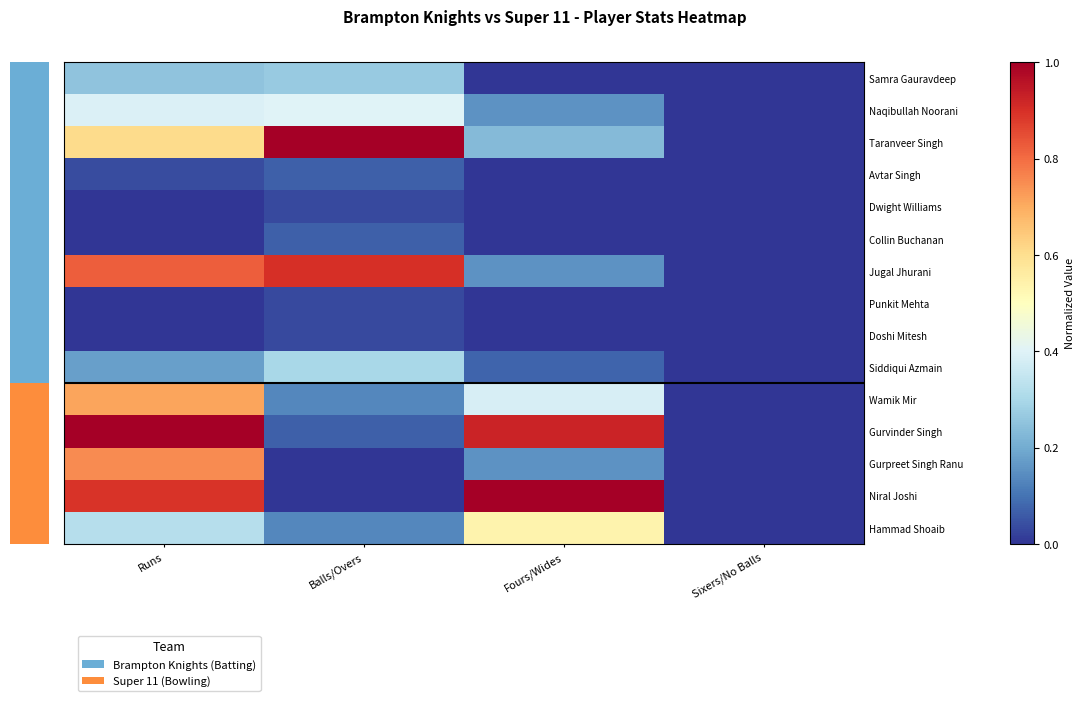

Which category has the lowest value in the Hammad Shoaib series?

Sixers/No Balls